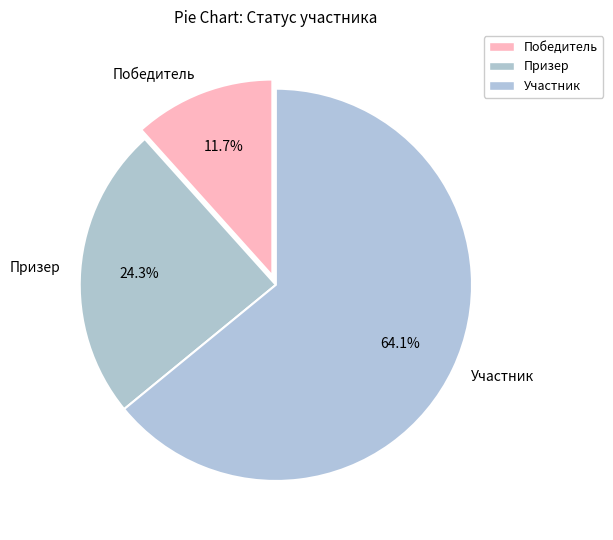

What percentage is the Победитель slice, to the nearest percent?

12%